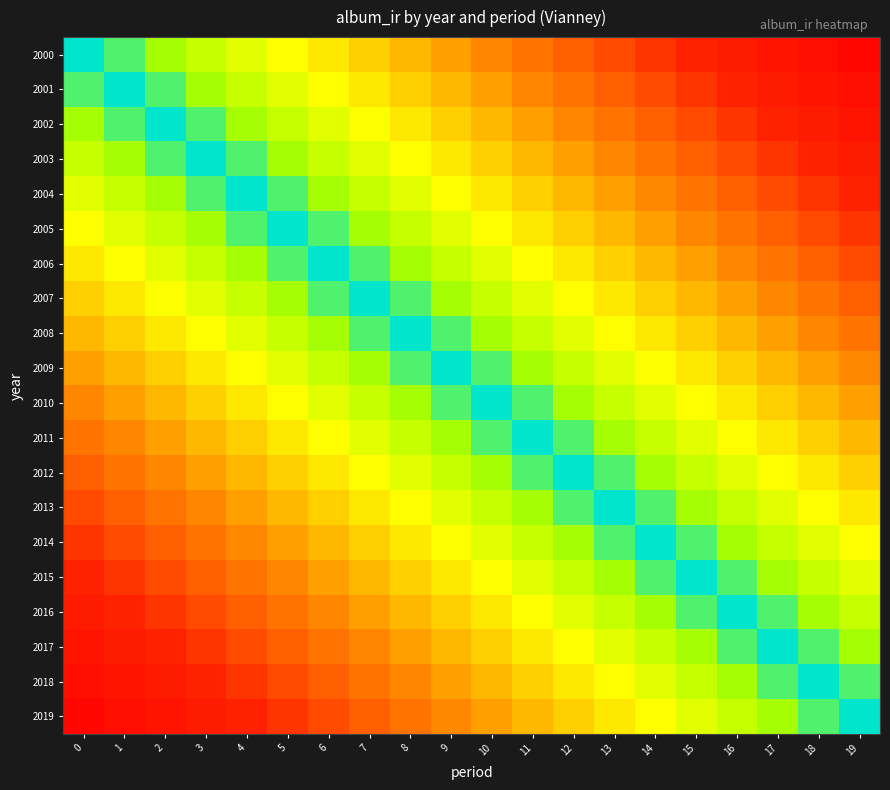

At how many categories does at least one series exceed 0?

20